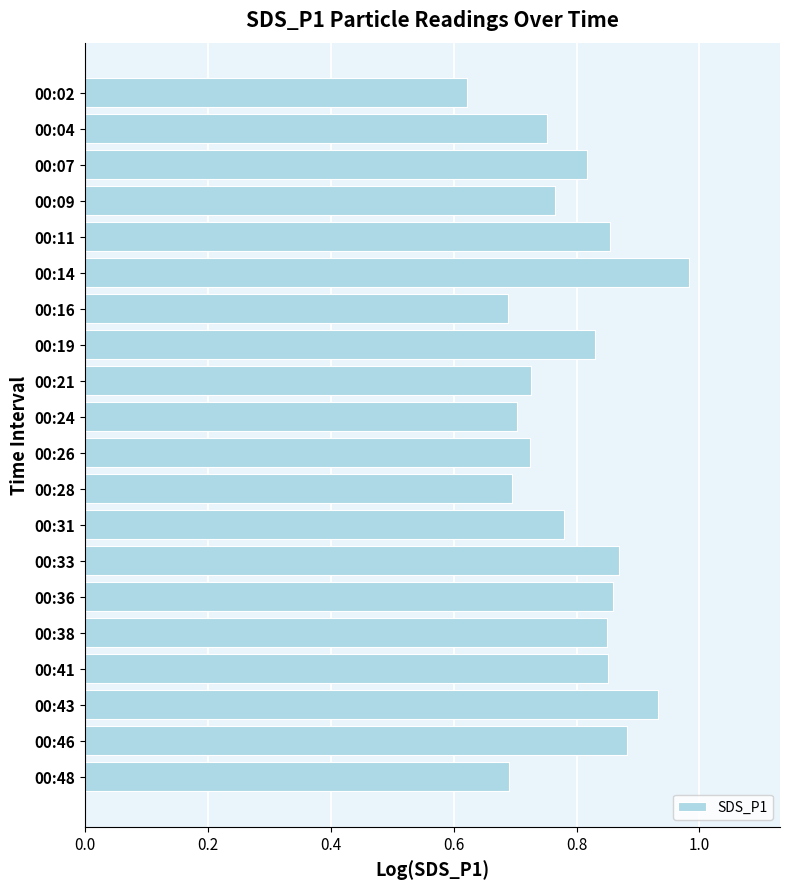

The chart shows a value of 0.7 at 00:28. True or false?

True